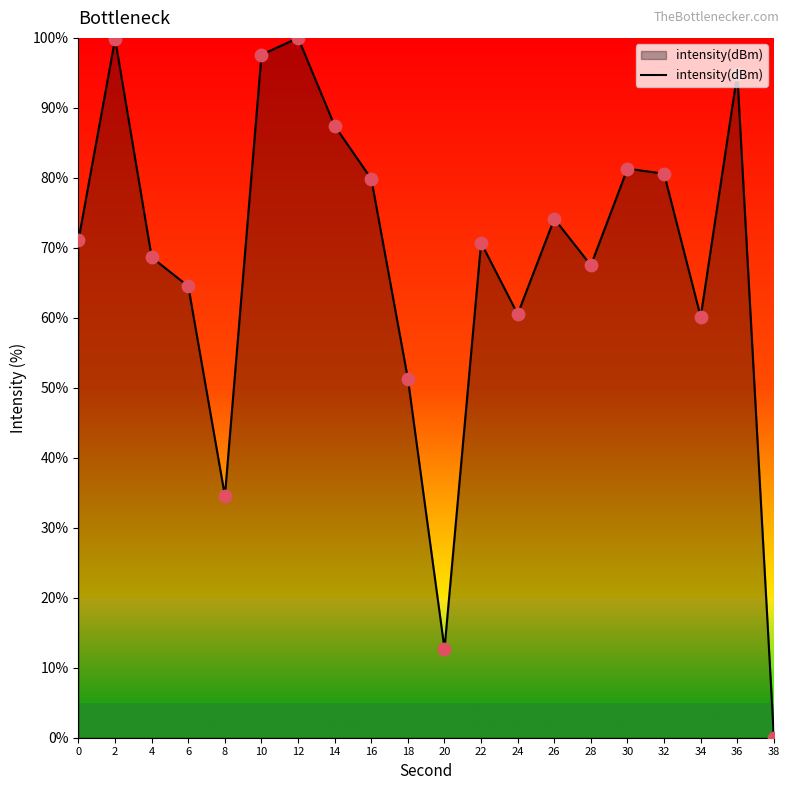

Which has a higher value, 36 or 38?

36